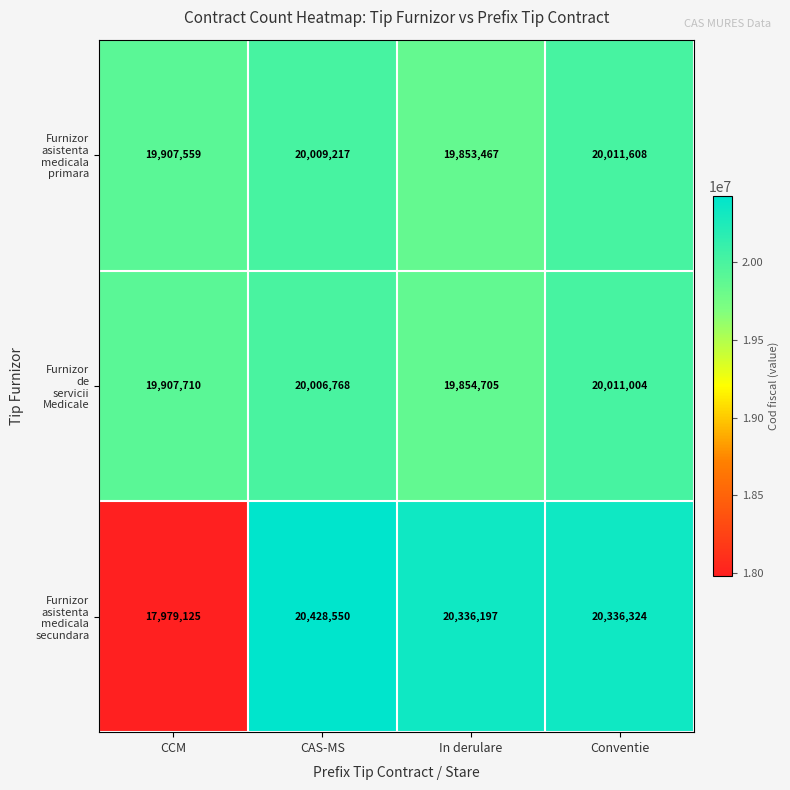

At how many categories does at least one series exceed 18284584?

4